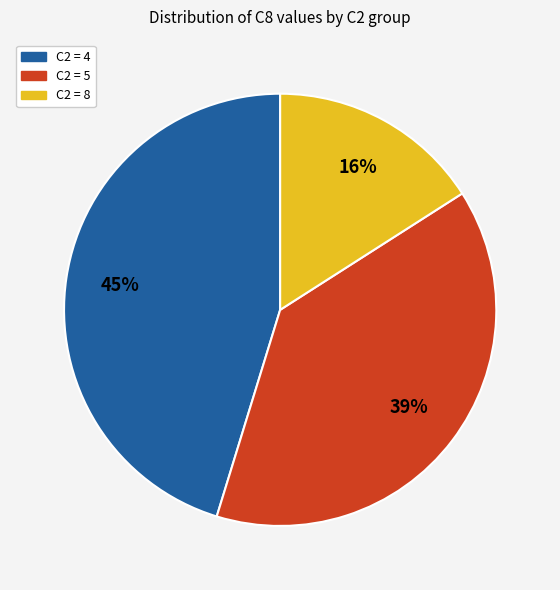

Which has a higher value, C2 = 5 or C2 = 4?

C2 = 4